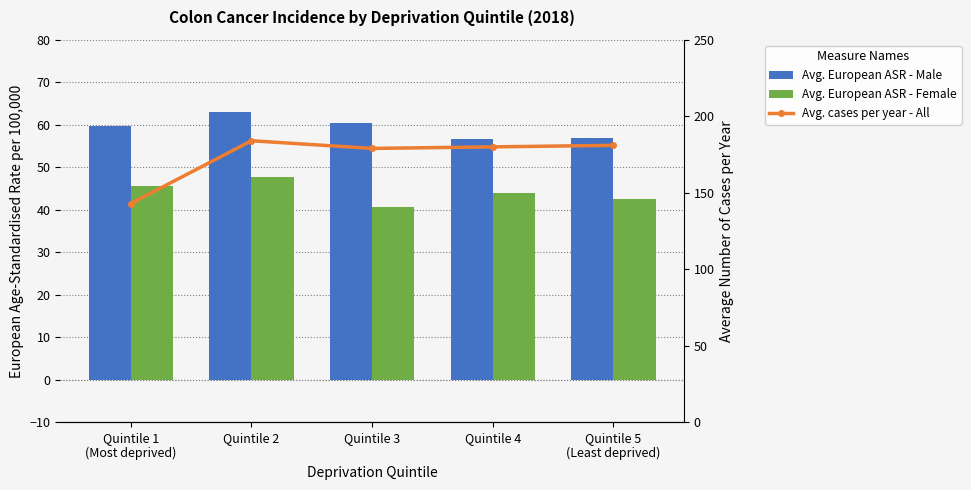

Which series has the largest range (max minus min)?

Avg. cases per year - All